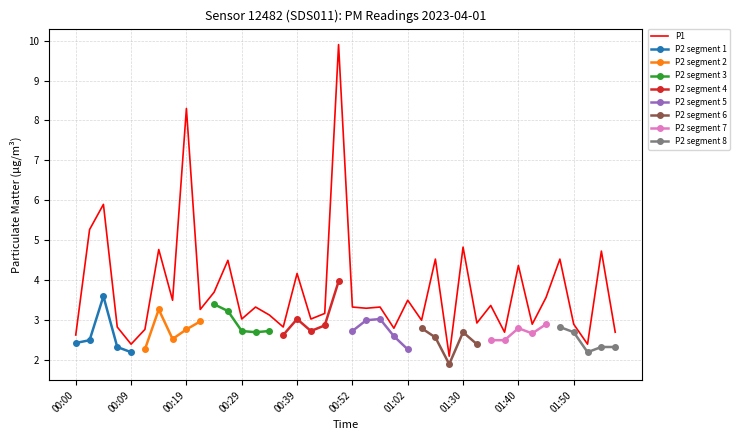

At which category does the data reach its first local peak?

00:05